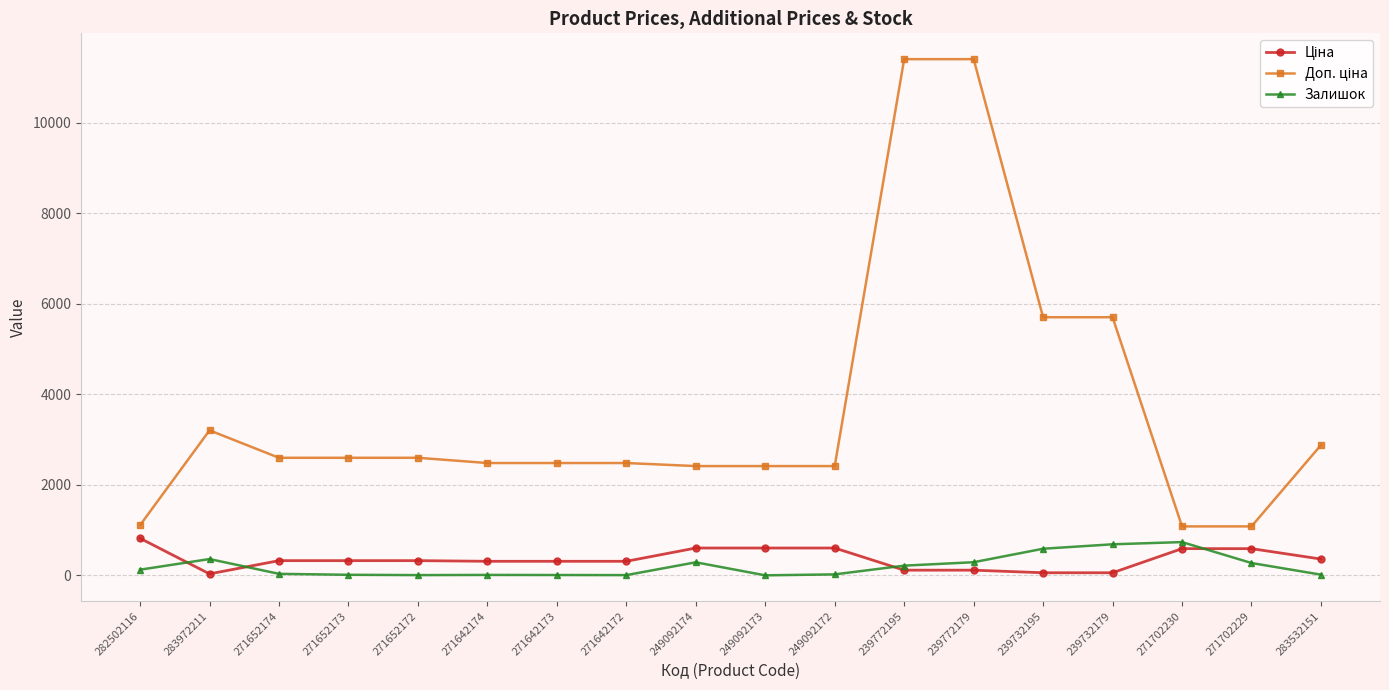

What is the difference between the highest and lowest values at 249092173?

2414.8